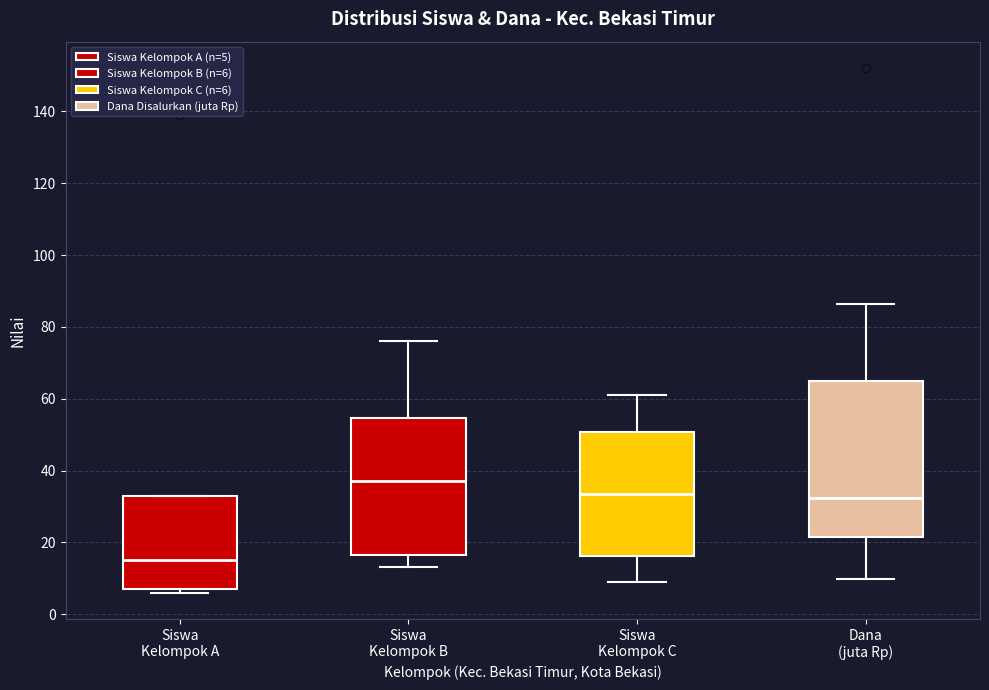

Which box's median line is the lowest?

Siswa Kelompok A